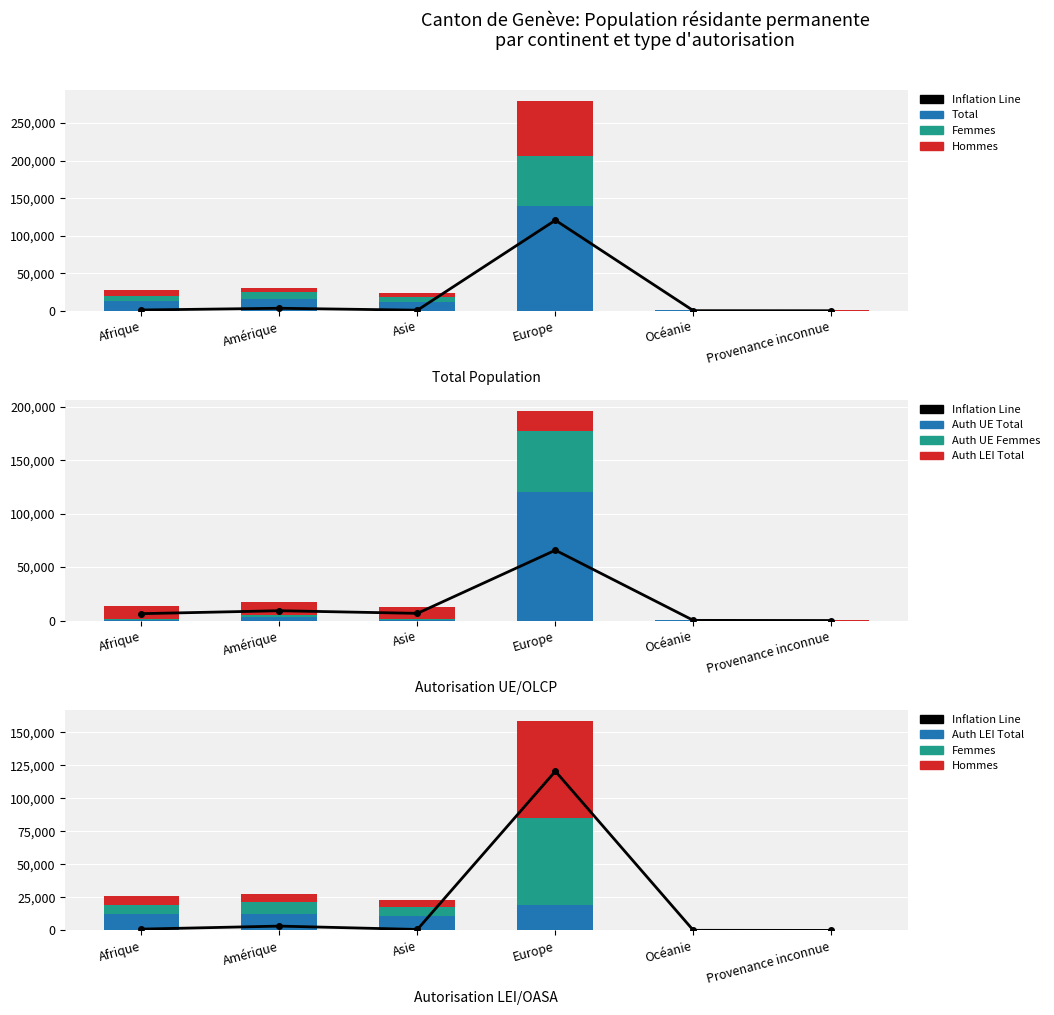

Reading left to right, transcribe all the data shown in this chart.

Auth UE Total: Afrique=987	Amérique=3276	Asie=735	Europe=120606	Océanie=82	Provenance inconnue=6
Total: Afrique=13493	Amérique=15469	Asie=11897	Europe=139769	Océanie=391	Provenance inconnue=173
Femmes: Afrique=6471	Amérique=9211	Asie=6759	Europe=65821	Océanie=194	Provenance inconnue=71
Hommes: Afrique=7022	Amérique=6258	Asie=5138	Europe=73948	Océanie=197	Provenance inconnue=102
Auth UE Femmes: Afrique=537	Amérique=2314	Asie=556	Europe=56452	Océanie=42	Provenance inconnue=3
Auth LEI Total: Afrique=12506	Amérique=12193	Asie=11162	Europe=19163	Océanie=309	Provenance inconnue=167